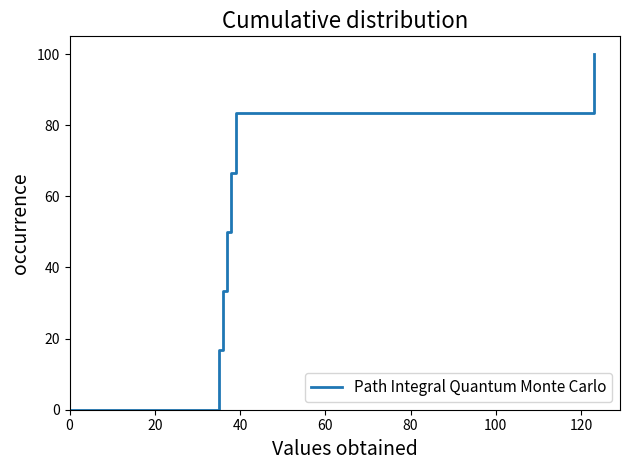

What is the difference between the maximum and minimum values?

100.0